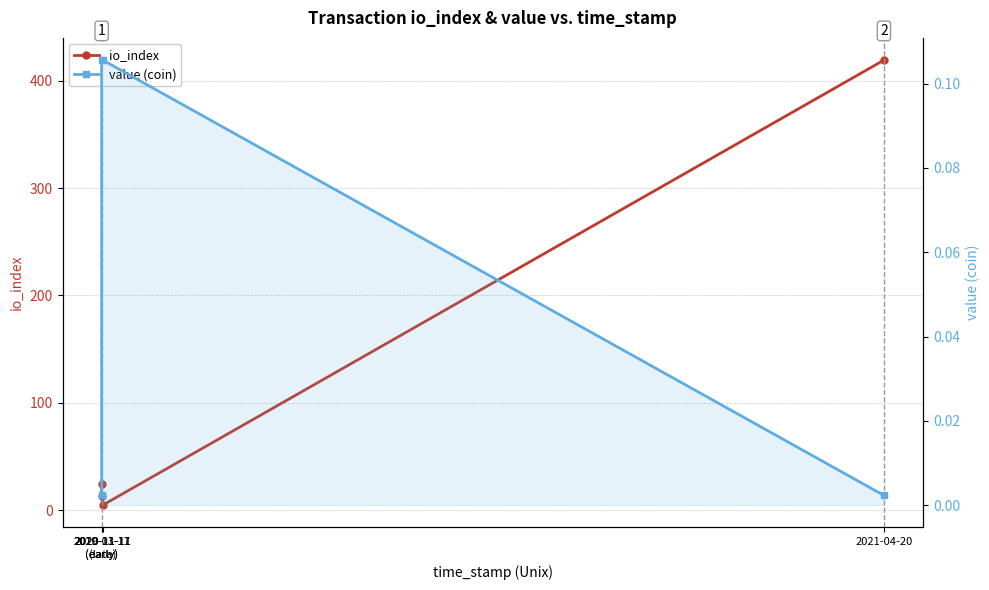

What position from the right is 2020-11-11
(early)?

3